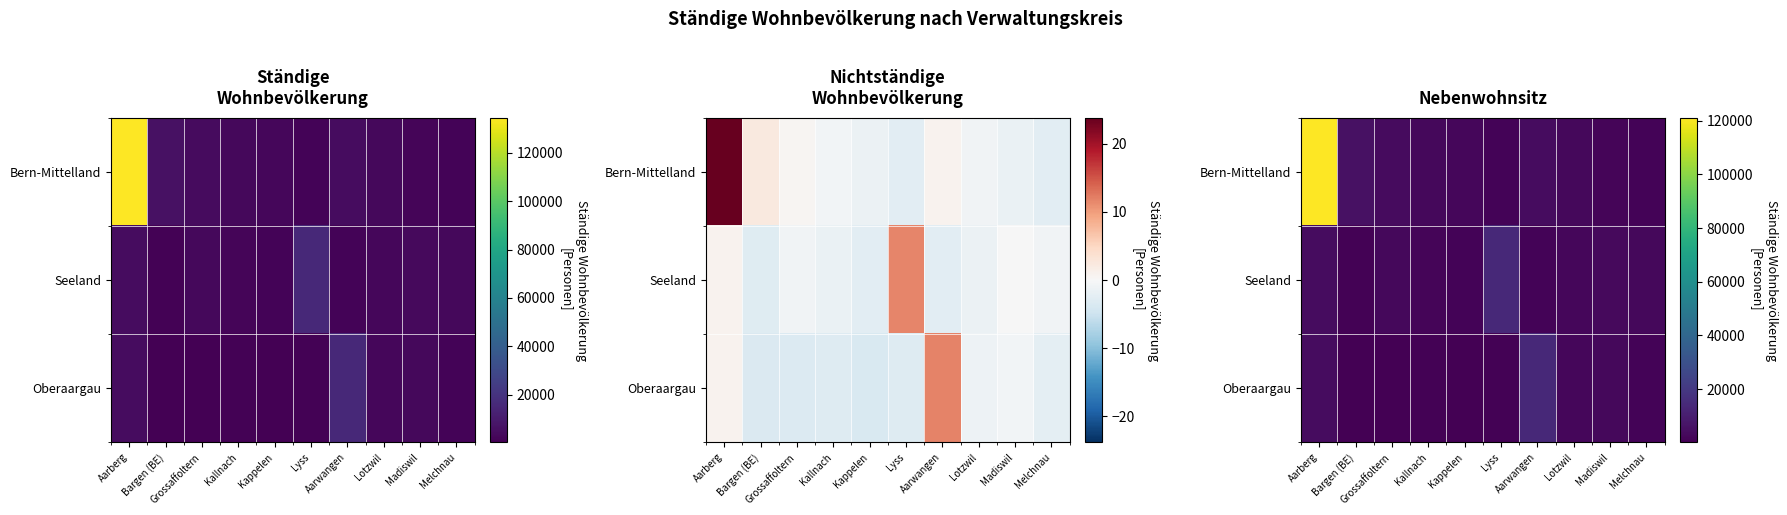

Where is Seeland nearest to the value 7447?

Aarberg